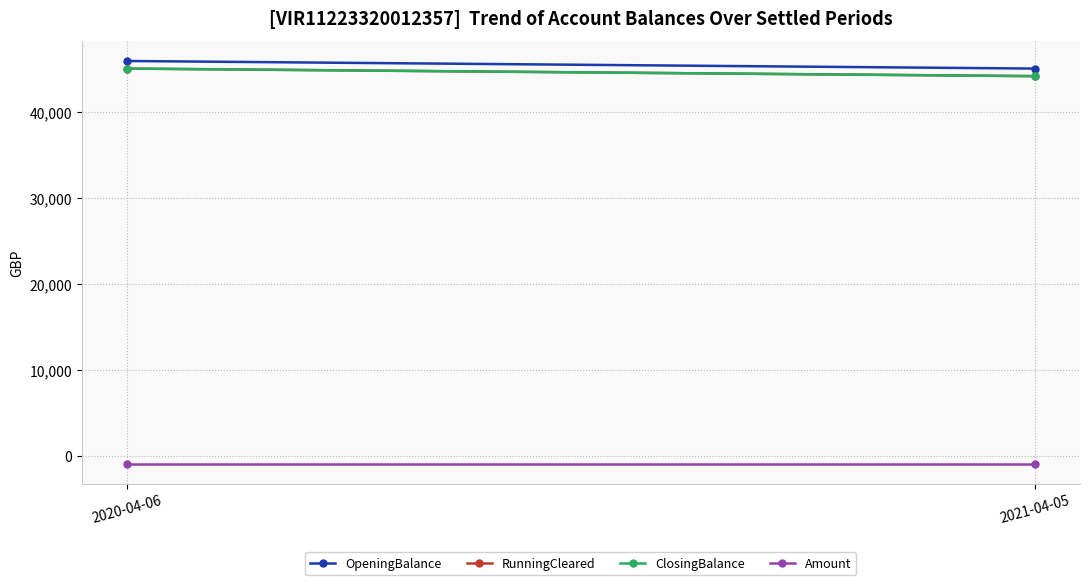

Reading right to left, transcribe all the data shown in this chart.

OpeningBalance: 2021-04-05=45028.4	2020-04-06=45908.4
RunningCleared: 2021-04-05=44148.4	2020-04-06=45028.4
ClosingBalance: 2021-04-05=44148.4	2020-04-06=45028.4
Amount: 2021-04-05=-880.0	2020-04-06=-880.0